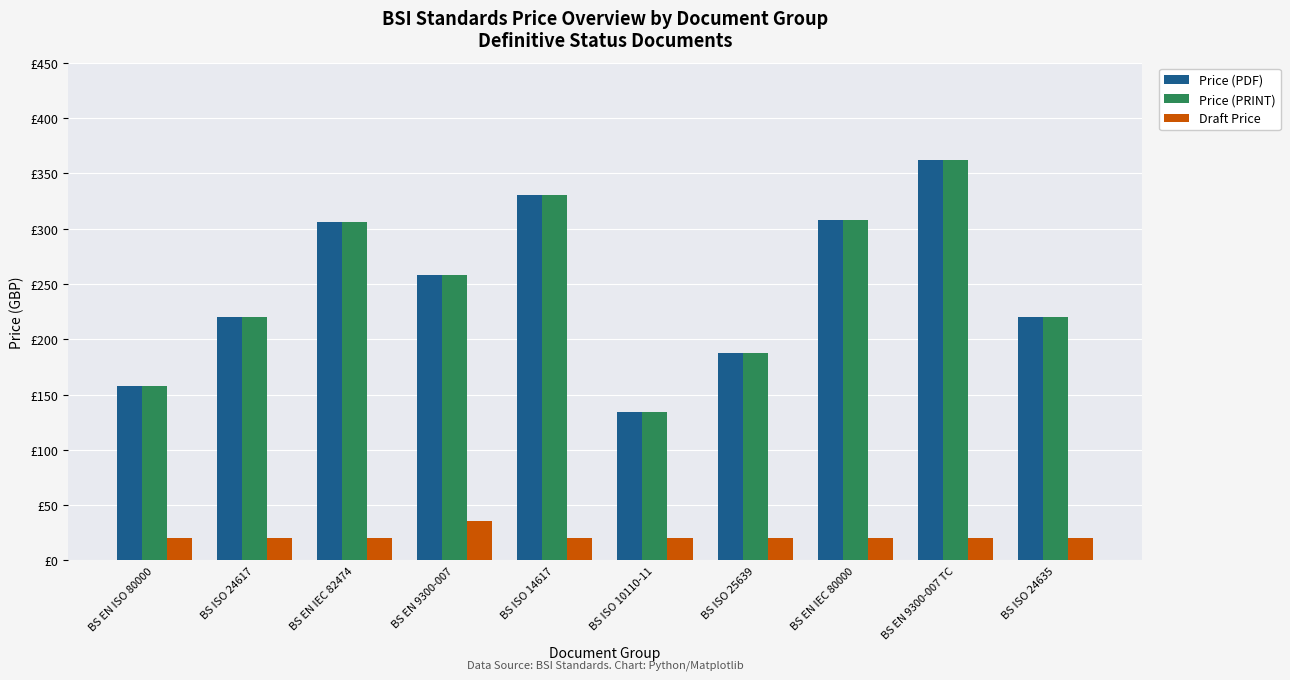

Does the chart contain any negative values?

No